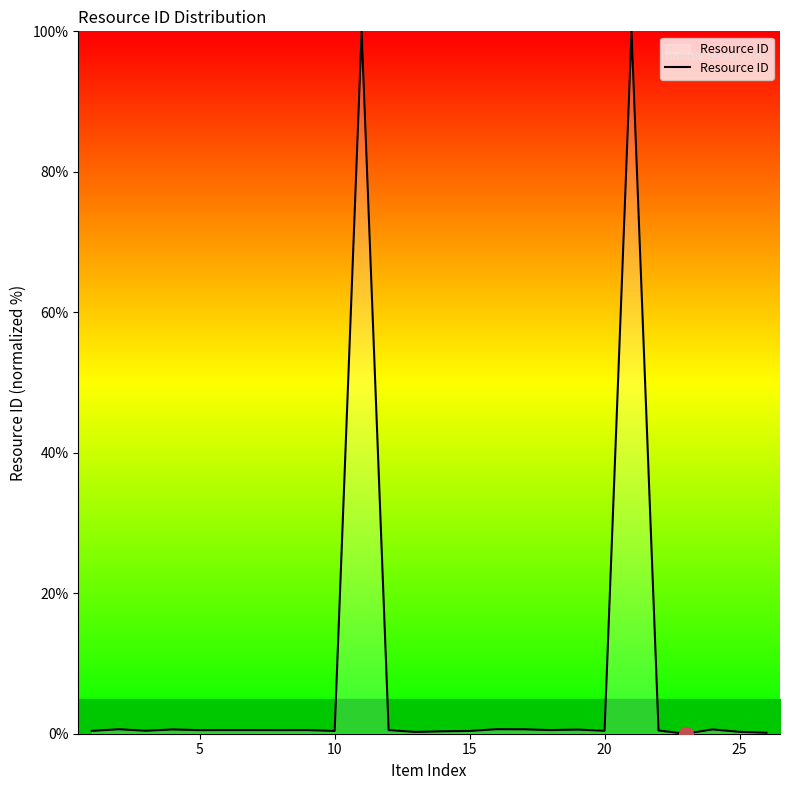

What is the difference between the maximum and minimum values?

100.0